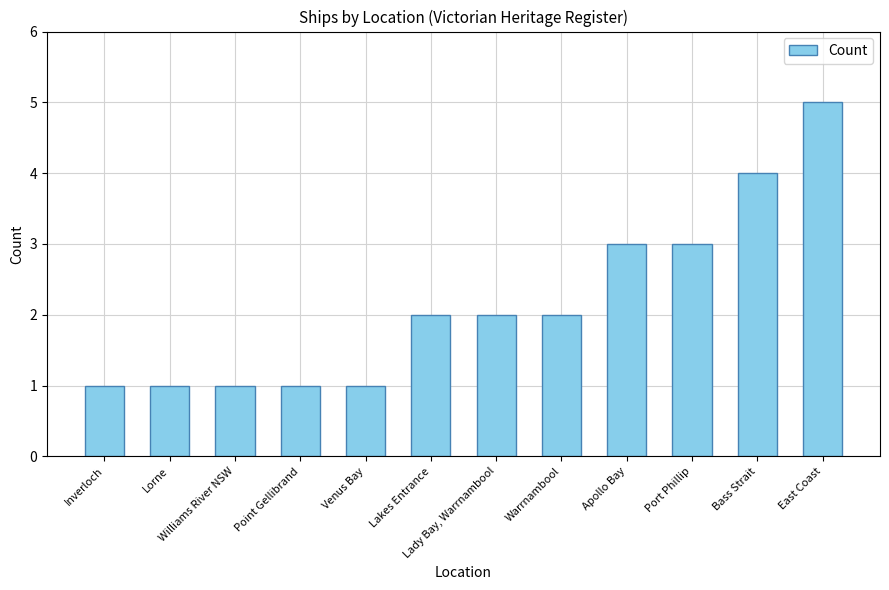

How many bars are there in total?

12